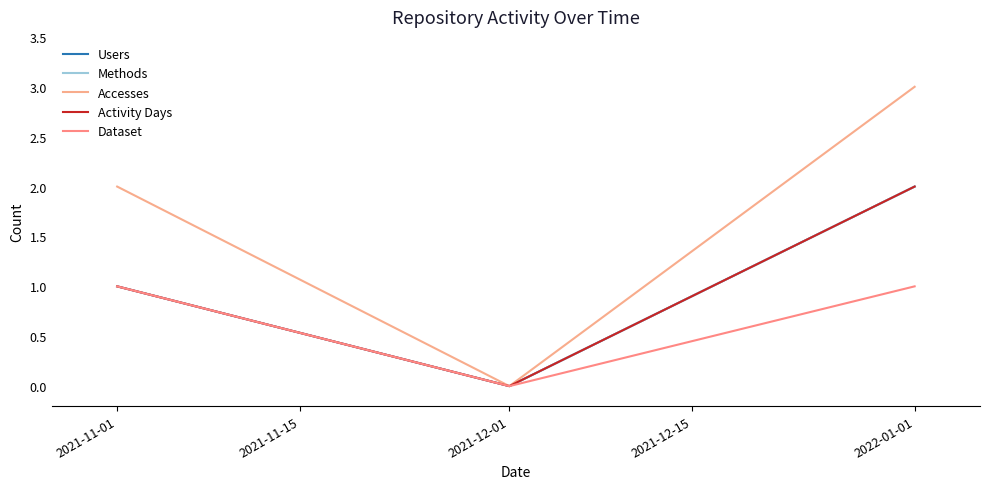

How many lines are shown in the chart?

5